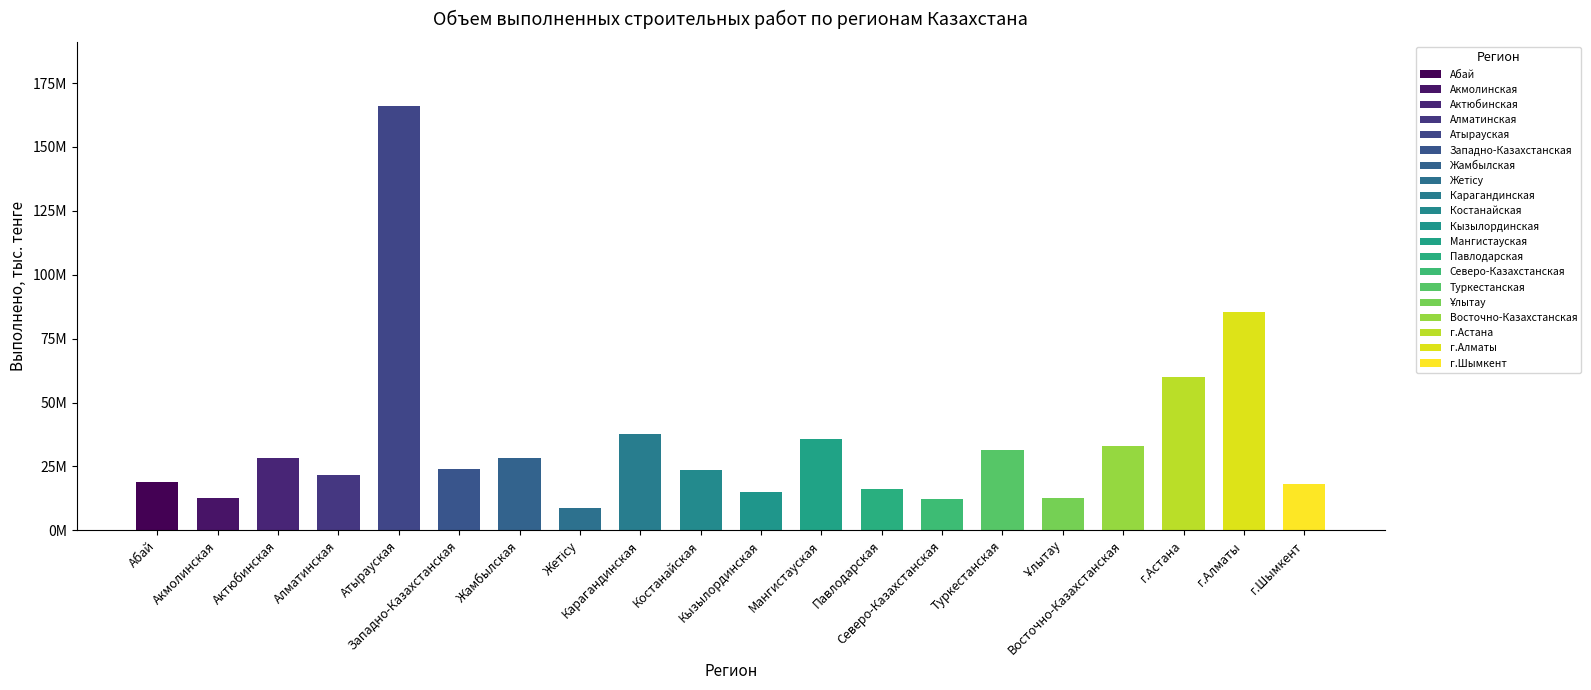

Are the bars horizontal?

No